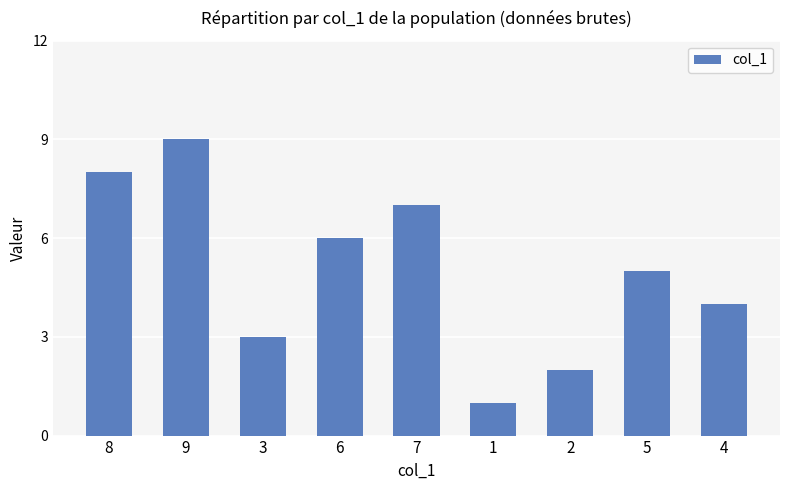

Read the value at 8.

8